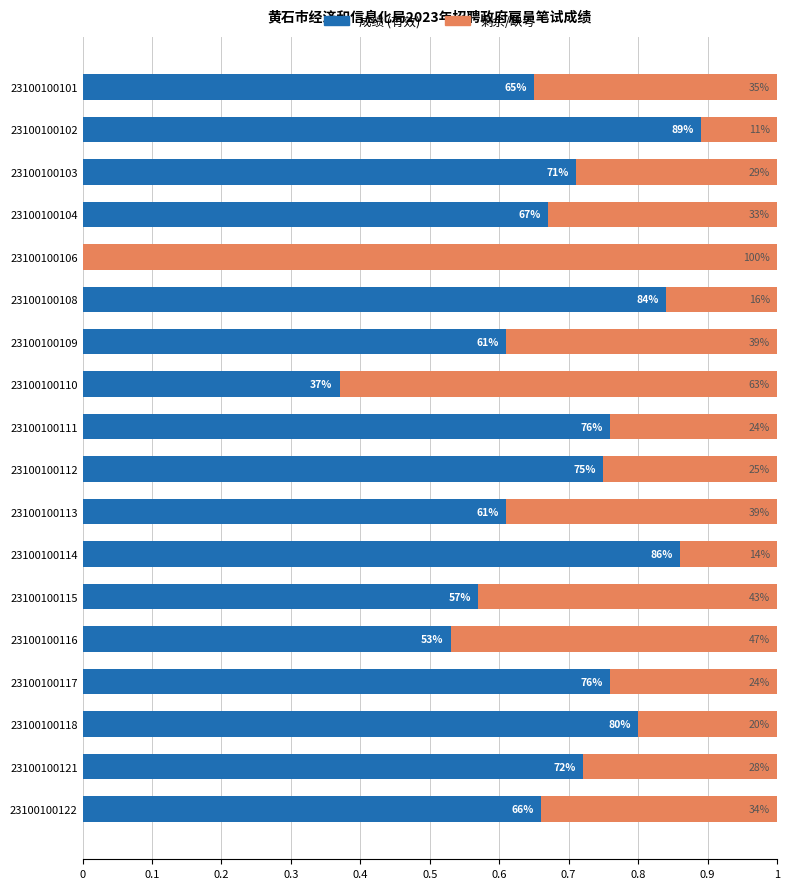

What are all the series names shown in the legend?

成绩 (有效), 剩余/缺考